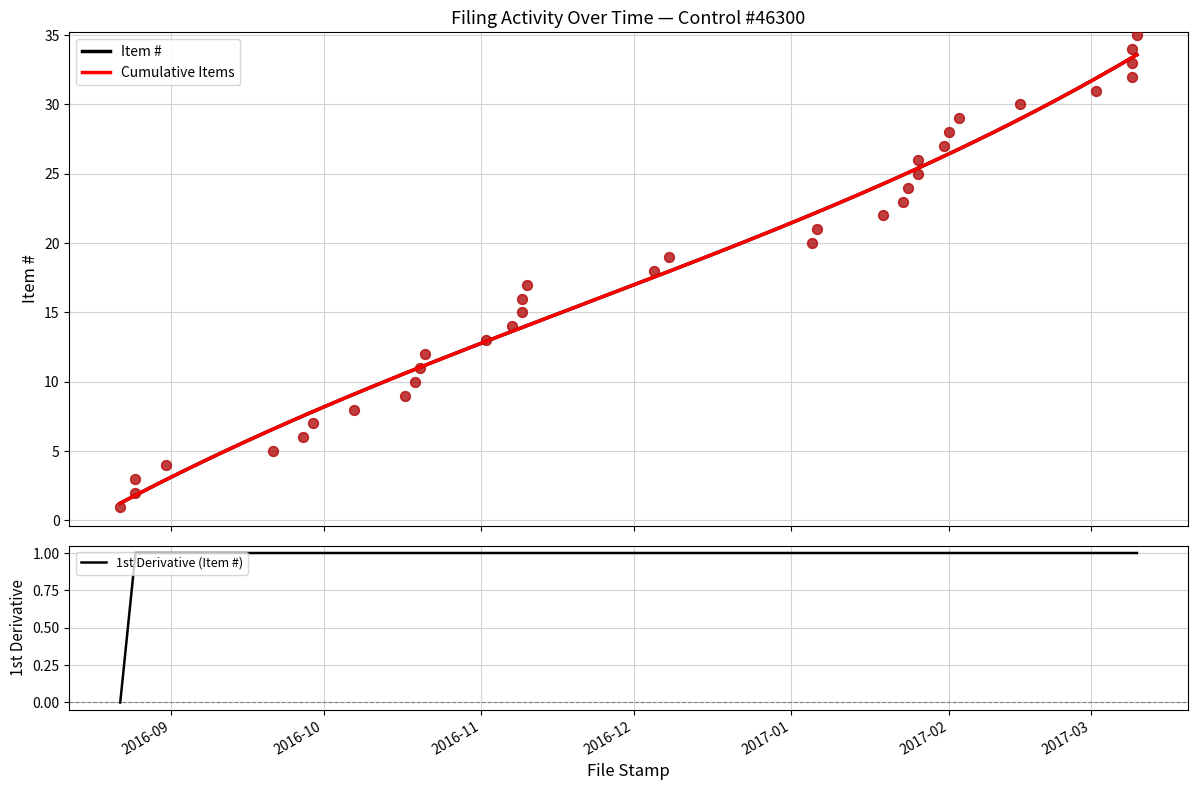

At how many categories does at least one series exceed 4?

31